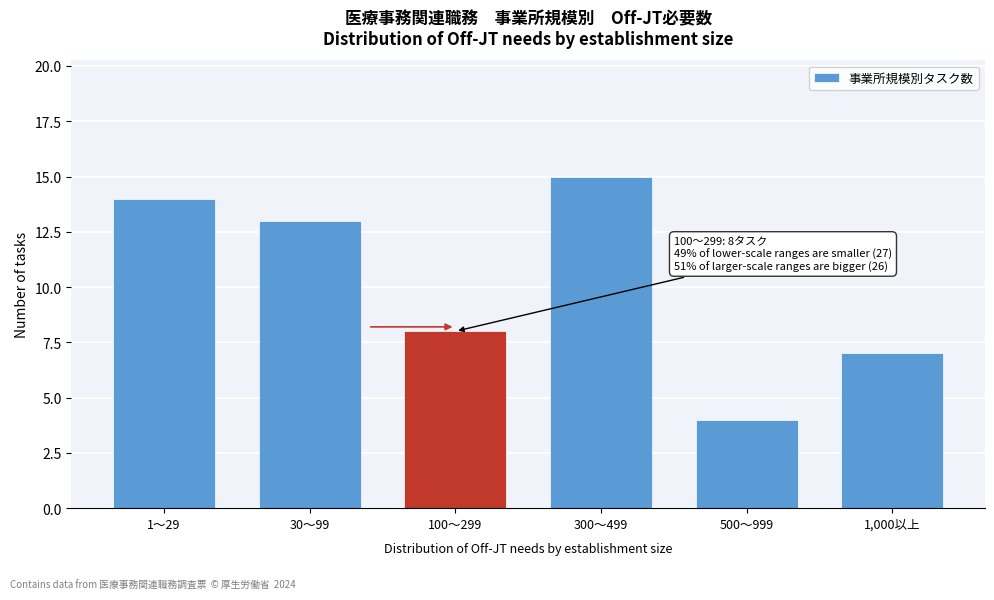

Reading right to left, list all the values displayed in this chart.

1,000以上=7	500～999=4	300～499=15	100～299=8	30～99=13	1～29=14